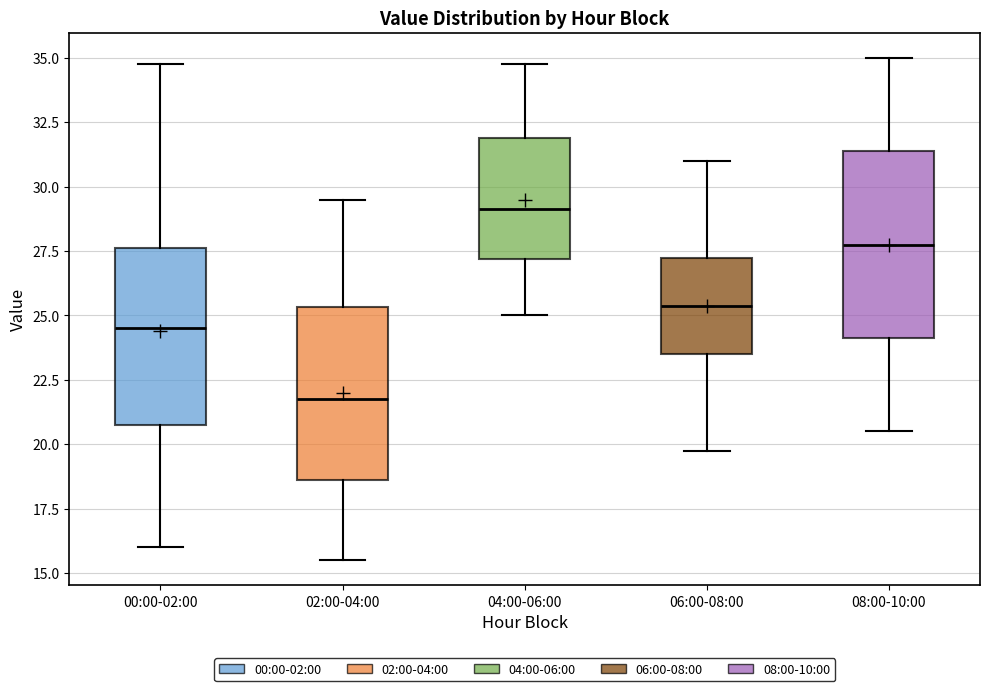

Which box's median line is the lowest?

02:00-04:00